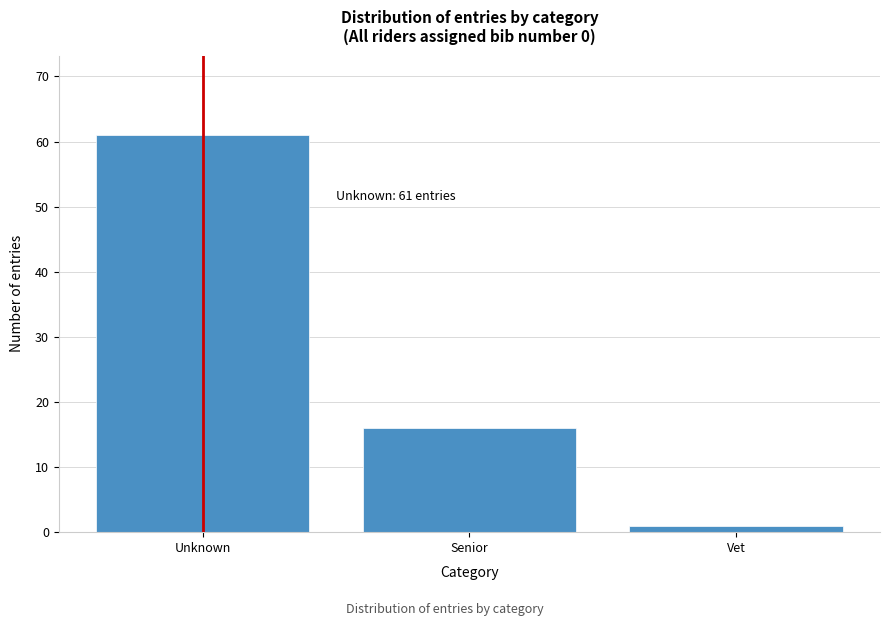

Reading right to left, list all the values displayed in this chart.

Vet=1	Senior=16	Unknown=61